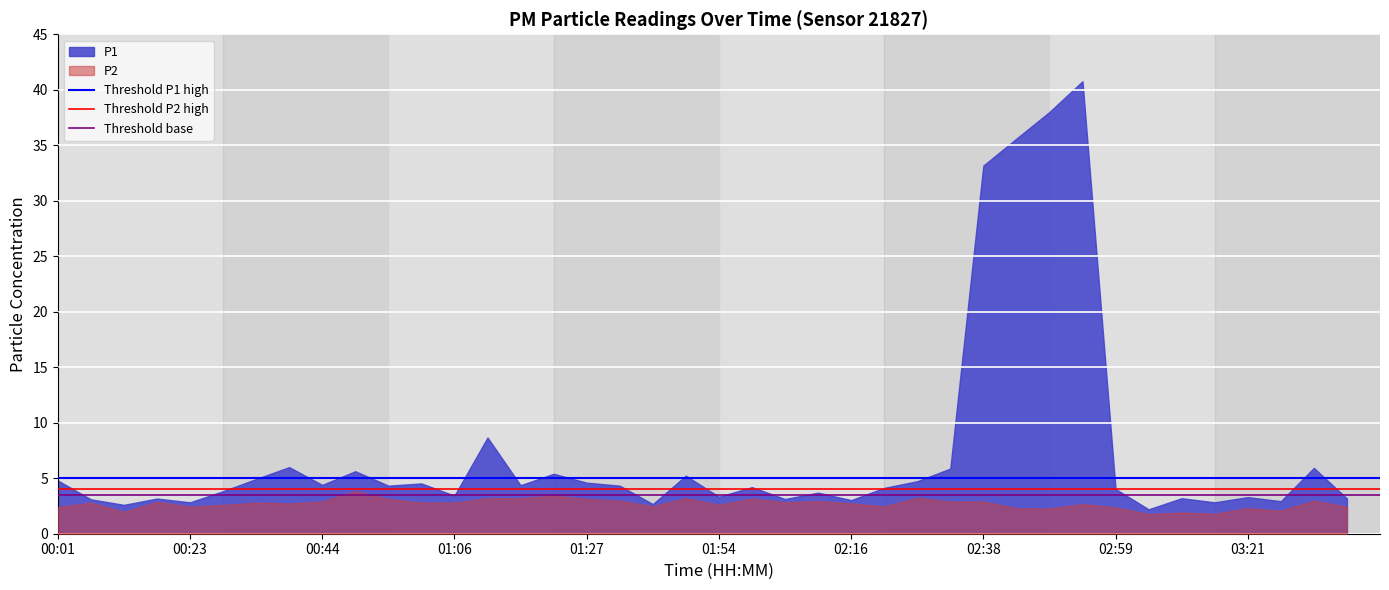

What is the value of the Threshold P2 high point at the 2nd from the left?

4.0